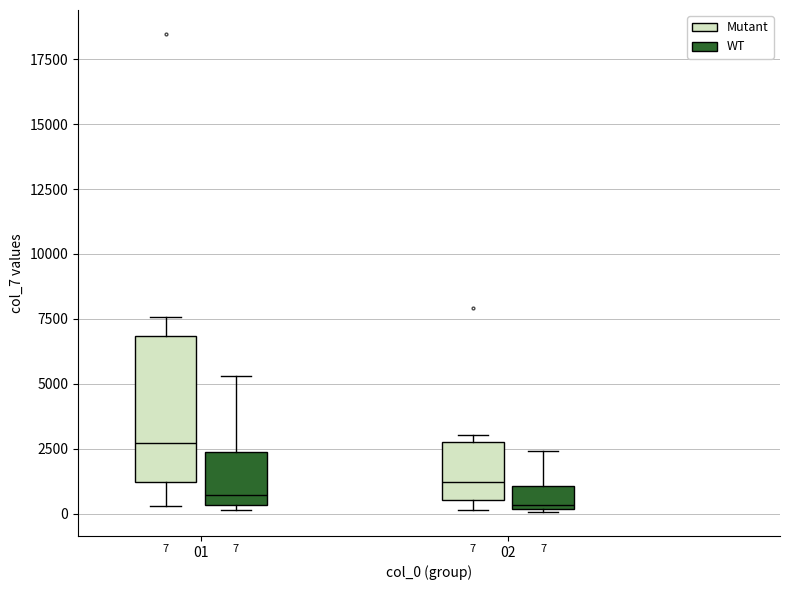

Comparing the boxes themselves (not the whiskers), which one is the tallest?

01 (Mutant)